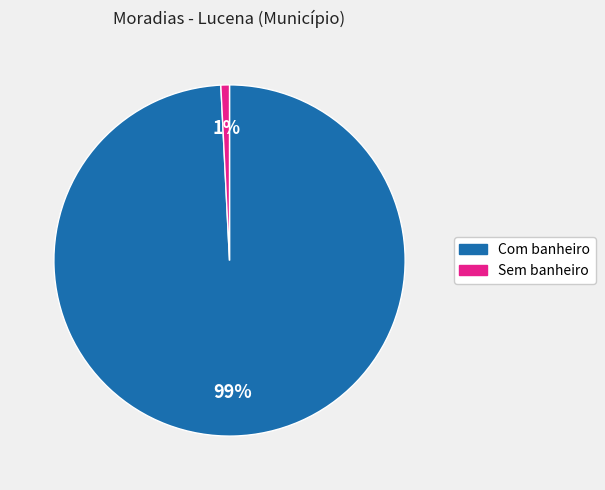

Which slice is the smallest?

Sem banheiro